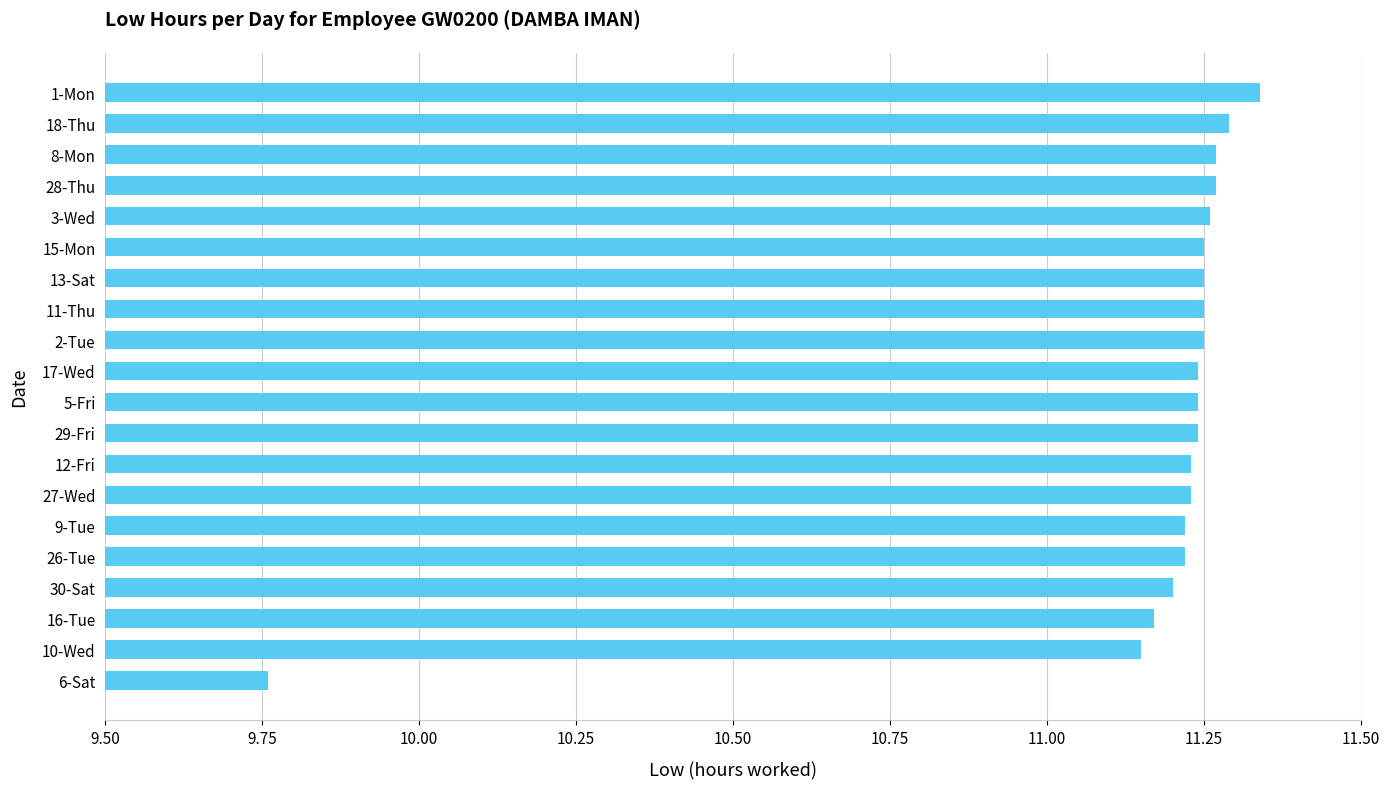

Which label corresponds to the smallest value in the chart?

6-Sat